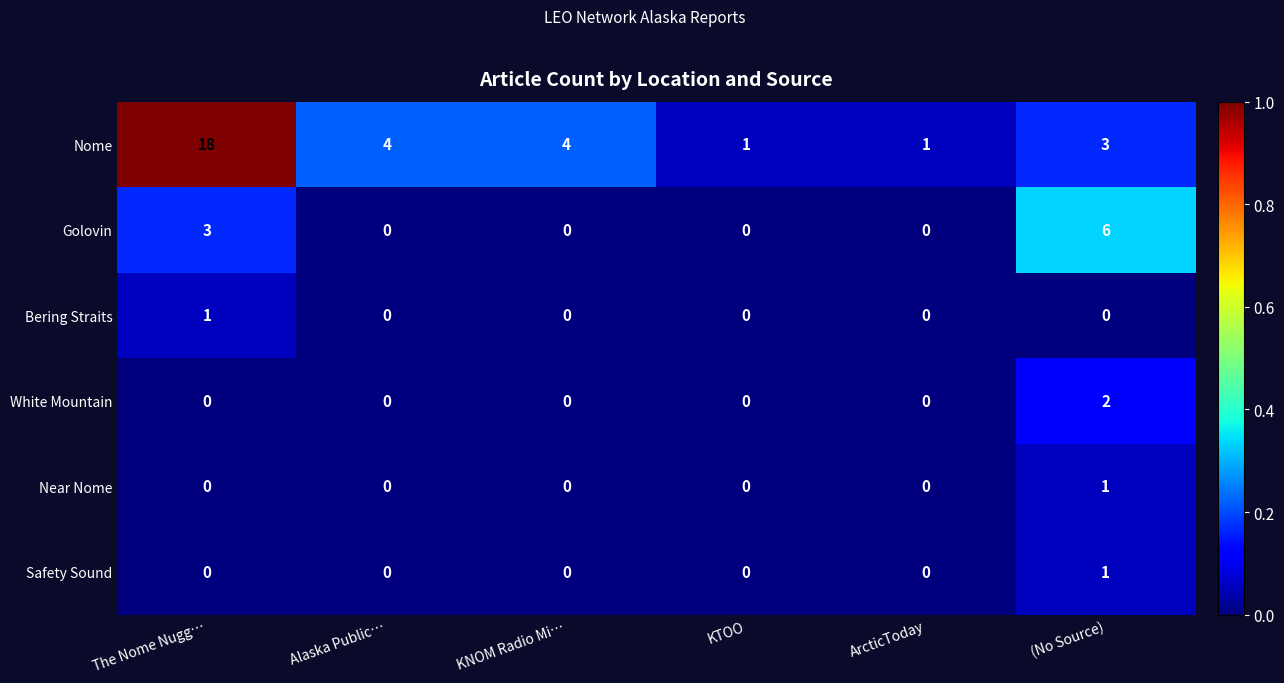

How many Near Nome values are between 0 and 1?

6